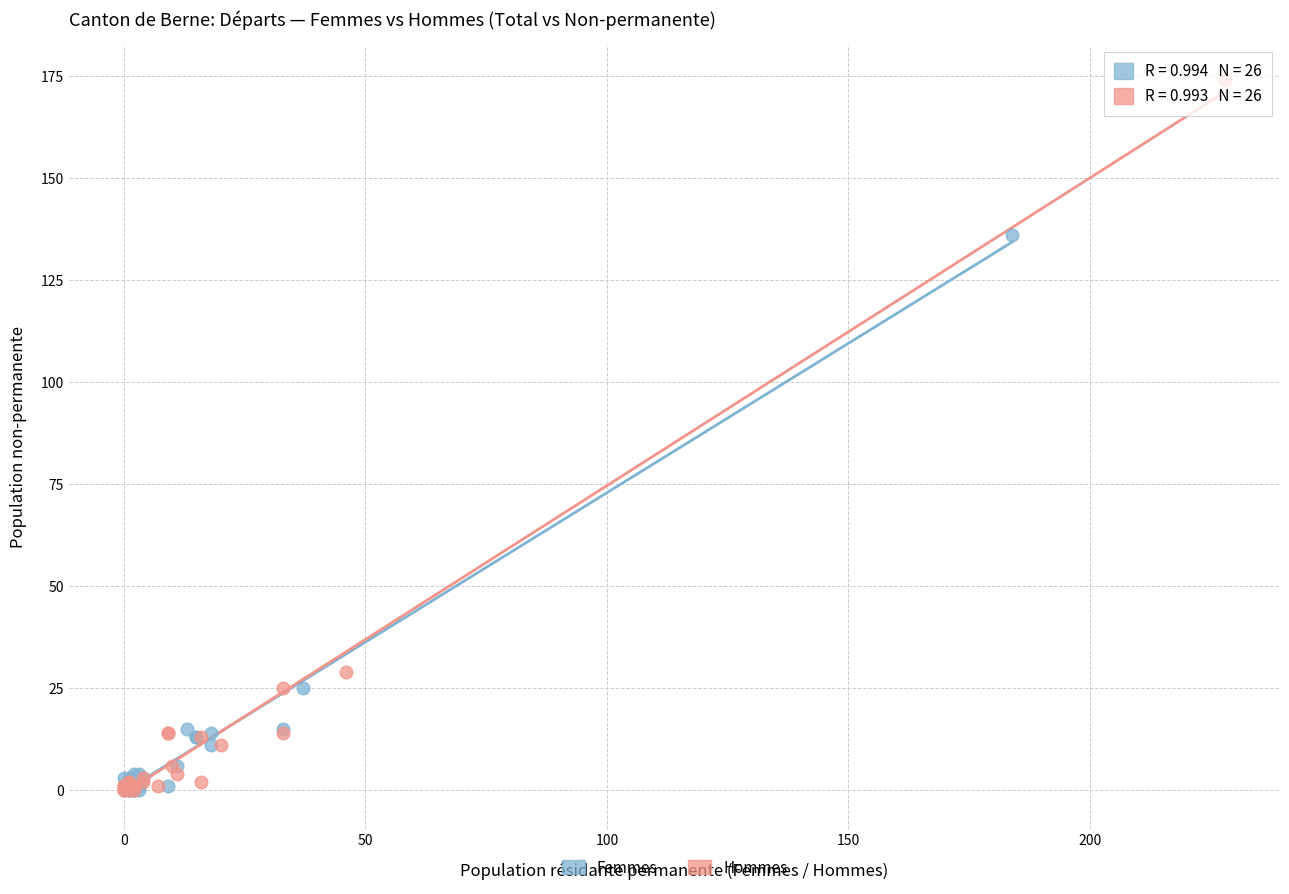

Which series has the widest spread of Y values?

Hommes